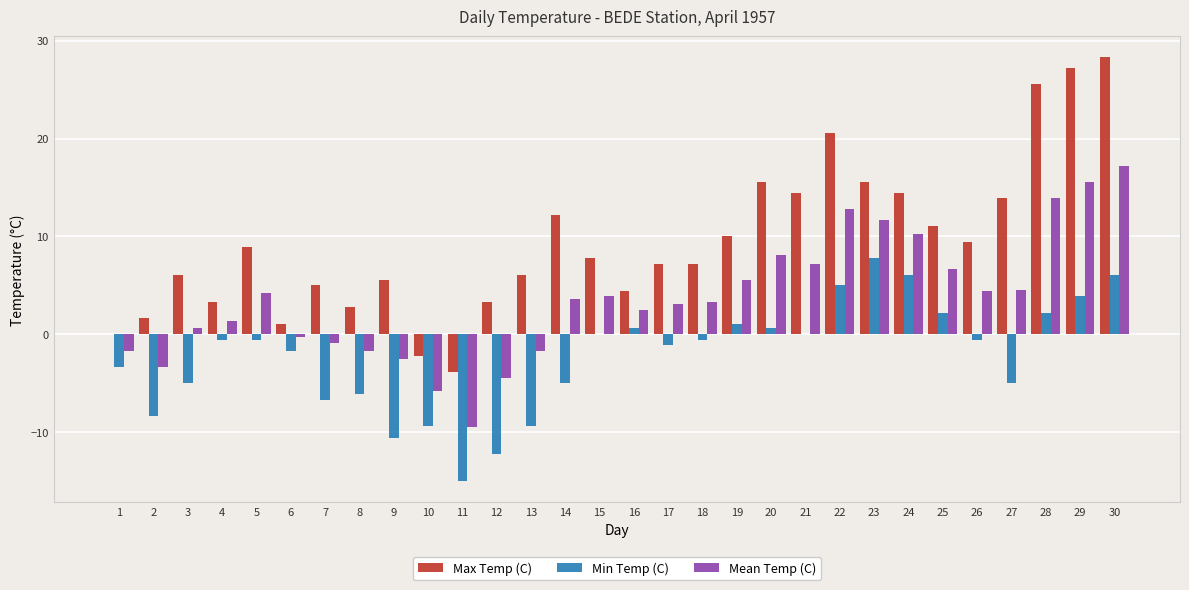

Which category has the highest value in the Min Temp (C) series?

23